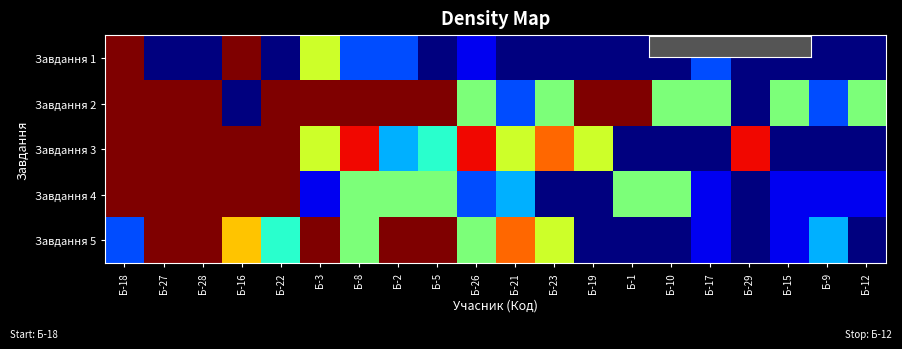

Reading right to left, transcribe all the data shown in this chart.

Завдання 1: Б-12=0.0	Б-9=0.0	Б-15=0.0	Б-29=0.0	Б-17=1.0	Б-10=0.0	Б-1=0.0	Б-19=0.0	Б-23=0.0	Б-21=0.0	Б-26=0.5	Б-5=0.0	Б-2=1.0	Б-8=1.0	Б-3=3.0	Б-22=0.0	Б-16=5.0	Б-28=0.0	Б-27=0.0	Б-18=5.0
Завдання 2: Б-12=2.5	Б-9=1.0	Б-15=2.5	Б-29=0.0	Б-17=2.5	Б-10=2.5	Б-1=5.0	Б-19=5.0	Б-23=2.5	Б-21=1.0	Б-26=2.5	Б-5=5.0	Б-2=5.0	Б-8=5.0	Б-3=5.0	Б-22=5.0	Б-16=0.0	Б-28=5.0	Б-27=5.0	Б-18=5.0
Завдання 3: Б-12=0.0	Б-9=0.0	Б-15=0.0	Б-29=4.5	Б-17=0.0	Б-10=0.0	Б-1=0.0	Б-19=3.0	Б-23=4.0	Б-21=3.0	Б-26=4.5	Б-5=2.0	Б-2=1.5	Б-8=4.5	Б-3=3.0	Б-22=5.0	Б-16=5.0	Б-28=5.0	Б-27=5.0	Б-18=5.0
Завдання 4: Б-12=0.5	Б-9=0.5	Б-15=0.5	Б-29=0.0	Б-17=0.5	Б-10=2.5	Б-1=2.5	Б-19=0.0	Б-23=0.0	Б-21=1.5	Б-26=1.0	Б-5=2.5	Б-2=2.5	Б-8=2.5	Б-3=0.5	Б-22=5.0	Б-16=5.0	Б-28=5.0	Б-27=5.0	Б-18=5.0
Завдання 5: Б-12=0.0	Б-9=1.5	Б-15=0.5	Б-29=0.0	Б-17=0.5	Б-10=0.0	Б-1=0.0	Б-19=0.0	Б-23=3.0	Б-21=4.0	Б-26=2.5	Б-5=5.0	Б-2=5.0	Б-8=2.5	Б-3=5.0	Б-22=2.0	Б-16=3.5	Б-28=5.0	Б-27=5.0	Б-18=1.0